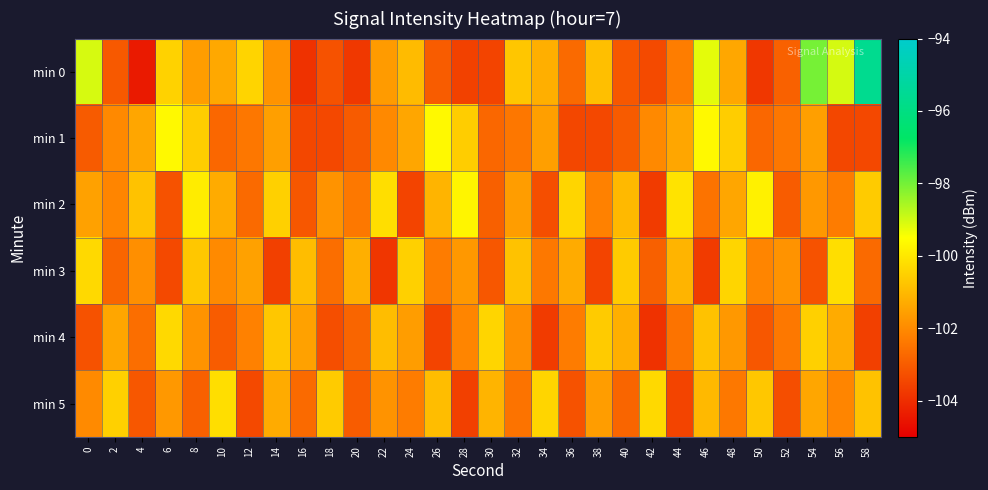

Reading left to right, extract all data points from this chart.

min 0: 0=-99.0	2=-103.1	4=-104.4	6=-100.5	8=-101.6	10=-101.3	12=-100.4	14=-101.8	16=-103.9	18=-103.2	20=-103.8	22=-101.6	24=-100.9	26=-103.0	28=-103.6	30=-103.5	32=-100.7	34=-101.2	36=-102.7	38=-100.9	40=-103.1	42=-103.4	44=-102.3	46=-99.2	48=-101.4	50=-103.8	52=-102.9	54=-98.0	56=-99.0	58=-95.6
min 1: 0=-103.0	2=-102.0	4=-101.4	6=-99.6	8=-100.6	10=-102.8	12=-102.4	14=-101.6	16=-103.5	18=-103.4	20=-103.0	22=-102.0	24=-101.4	26=-99.6	28=-100.6	30=-102.8	32=-102.4	34=-101.6	36=-103.5	38=-103.4	40=-103.0	42=-102.0	44=-101.4	46=-99.6	48=-100.6	50=-102.8	52=-102.4	54=-101.6	56=-103.5	58=-103.4
min 2: 0=-101.5	2=-102.1	4=-100.8	6=-103.2	8=-99.9	10=-101.3	12=-102.7	14=-100.5	16=-103.1	18=-101.8	20=-102.4	22=-100.2	24=-103.5	26=-101.1	28=-99.7	30=-102.9	32=-101.6	34=-103.3	36=-100.4	38=-102.2	40=-101.0	42=-103.7	44=-100.1	46=-102.5	48=-101.4	50=-99.8	52=-103.0	54=-101.7	56=-102.3	58=-100.6
min 3: 0=-100.3	2=-102.8	4=-101.9	6=-103.4	8=-100.7	10=-102.0	12=-101.5	14=-103.6	16=-100.9	18=-102.6	20=-101.2	22=-103.8	24=-100.5	26=-102.3	28=-101.7	30=-103.1	32=-100.8	34=-102.4	36=-101.3	38=-103.5	40=-100.6	42=-102.9	44=-101.1	46=-103.7	48=-100.4	50=-102.1	52=-101.8	54=-103.2	56=-100.2	58=-102.7
min 4: 0=-103.2	2=-101.4	4=-102.6	6=-100.3	8=-101.8	10=-103.0	12=-102.2	14=-100.7	16=-101.5	18=-103.3	20=-102.8	22=-100.9	24=-101.6	26=-103.5	28=-102.1	30=-100.4	32=-101.9	34=-103.7	36=-102.3	38=-100.6	40=-101.2	42=-103.9	44=-102.5	46=-100.8	48=-101.7	50=-103.1	52=-102.4	54=-100.5	56=-101.3	58=-103.6
min 5: 0=-102.0	2=-100.5	4=-103.1	6=-101.7	8=-102.9	10=-100.2	12=-103.4	14=-101.3	16=-102.7	18=-100.6	20=-103.0	22=-101.8	24=-102.3	26=-100.9	28=-103.6	30=-101.1	32=-102.5	34=-100.4	36=-103.2	38=-101.6	40=-102.8	42=-100.3	44=-103.5	46=-101.0	48=-102.4	50=-100.7	52=-103.3	54=-101.4	56=-102.1	58=-100.8